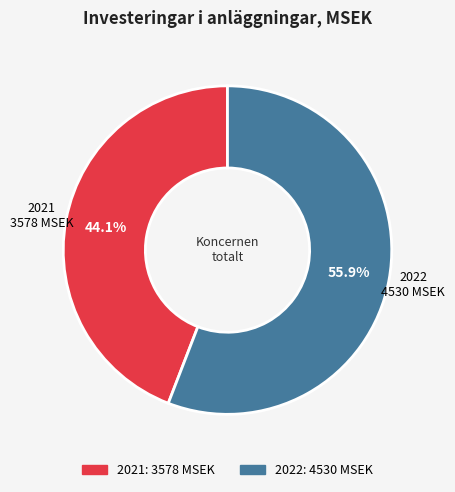

What portion of the pie excludes 2021?

55.9%